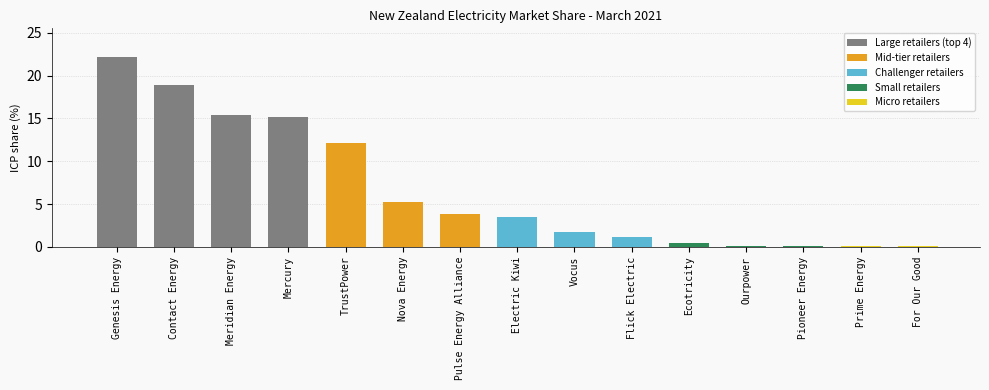

At which category does the chart reach its peak across all series?

Genesis Energy